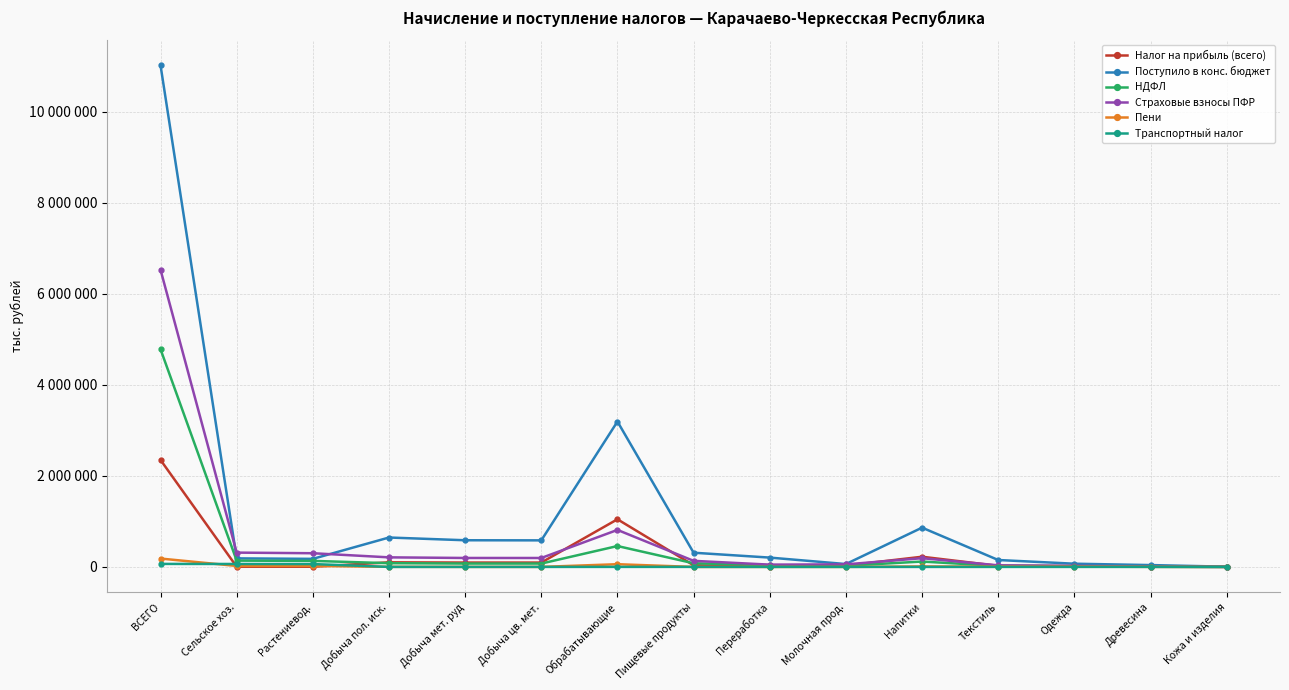

What is the difference between the second highest and minimum values in the НДФЛ series?

458047